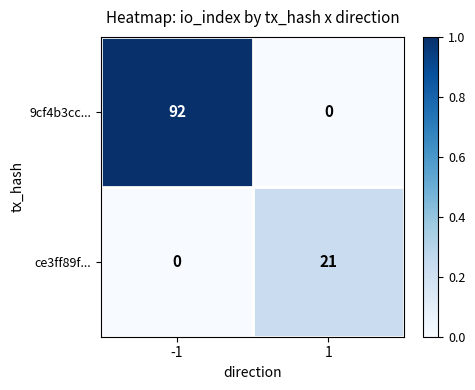

Rank the series by their average value, from highest to lowest.

9cf4b3cc..., ce3ff89f...